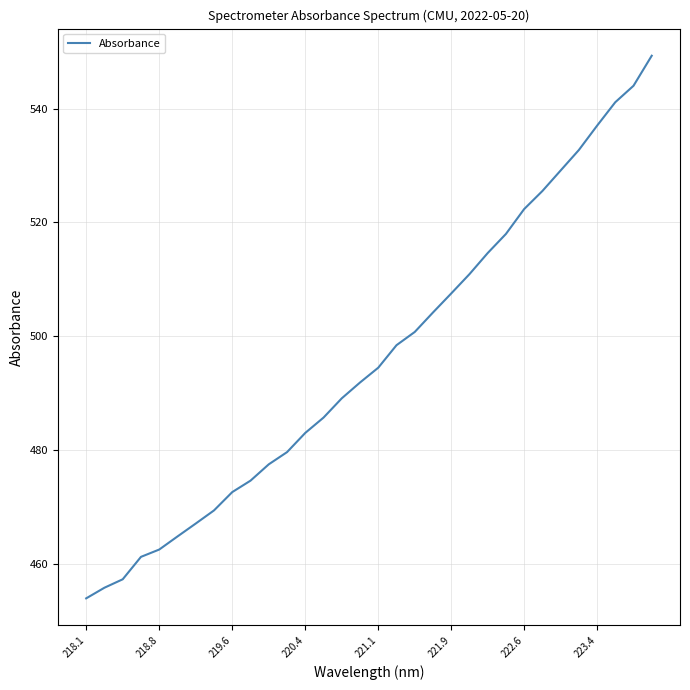

What is the maximum value shown in the chart?

549.3